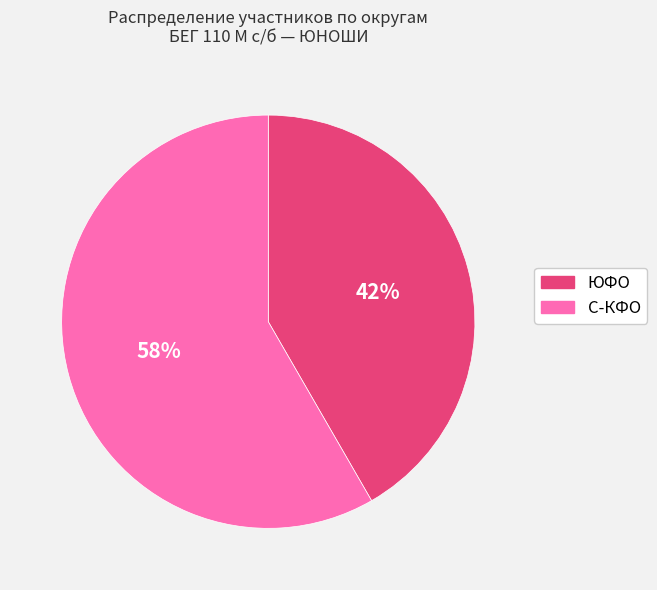

Which category has the smallest portion of the pie?

ЮФО